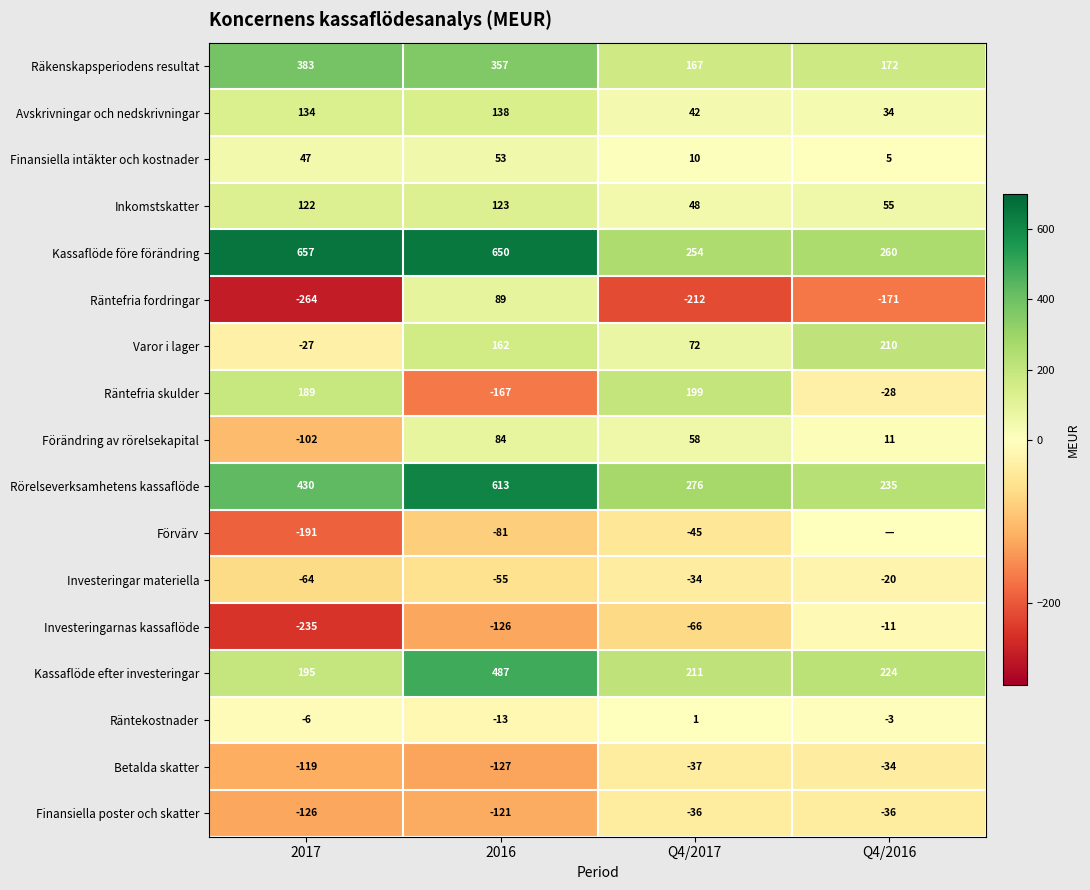

At which label is Räntefria skulder closest to 16?

Q4/2016